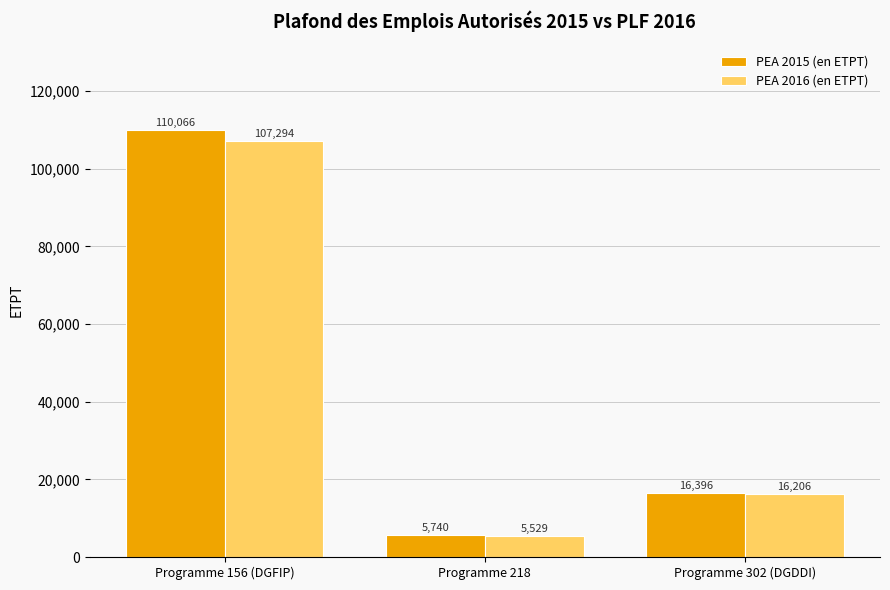

At how many categories does at least one series exceed 59200?

1